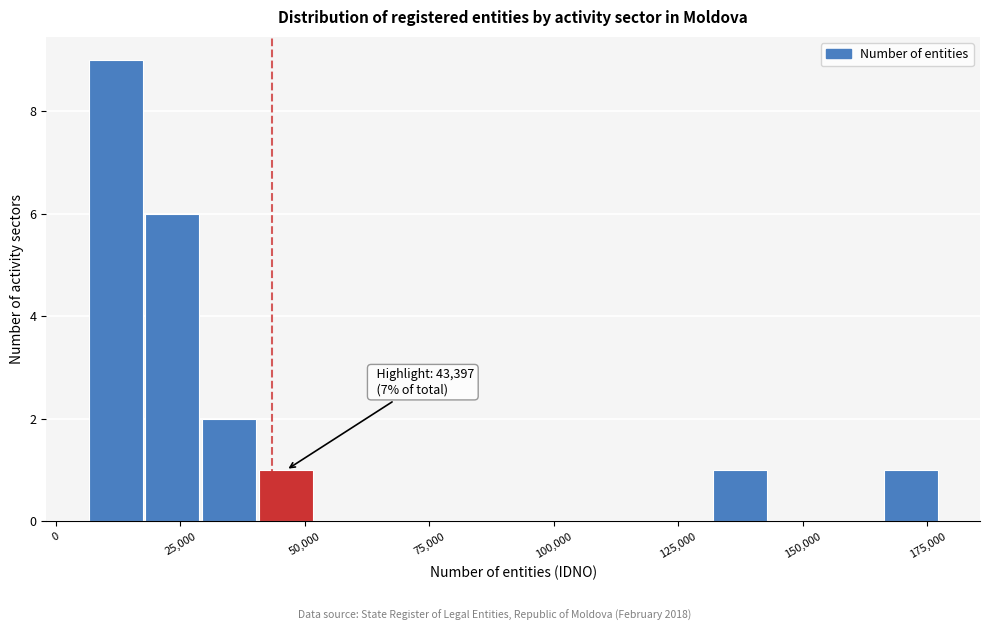

Read against the x-axis, roughly where is the centre of the tallest bar?

10000